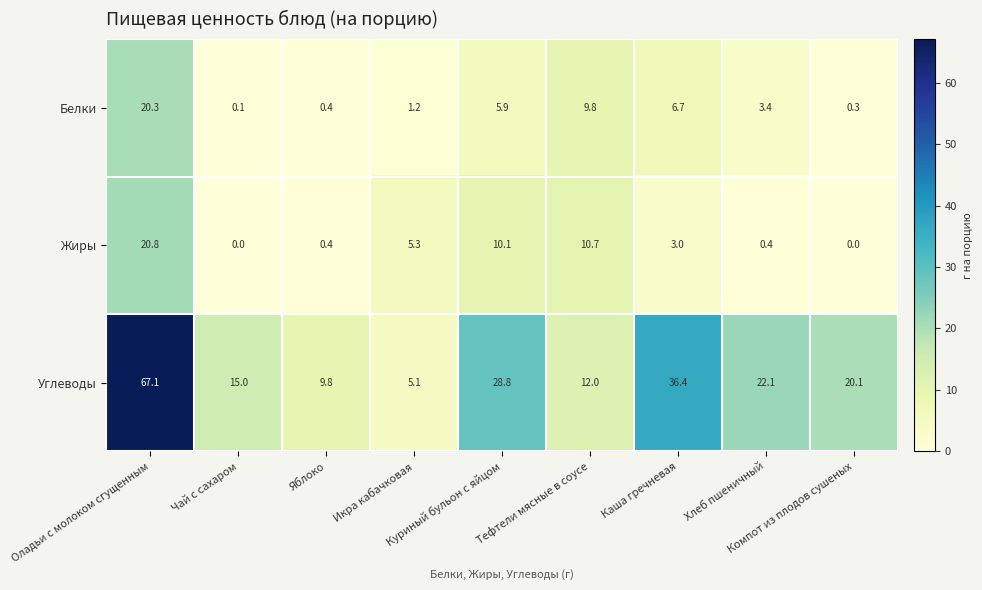

What is the difference between the maximum and minimum values in the Жиры series?

20.8